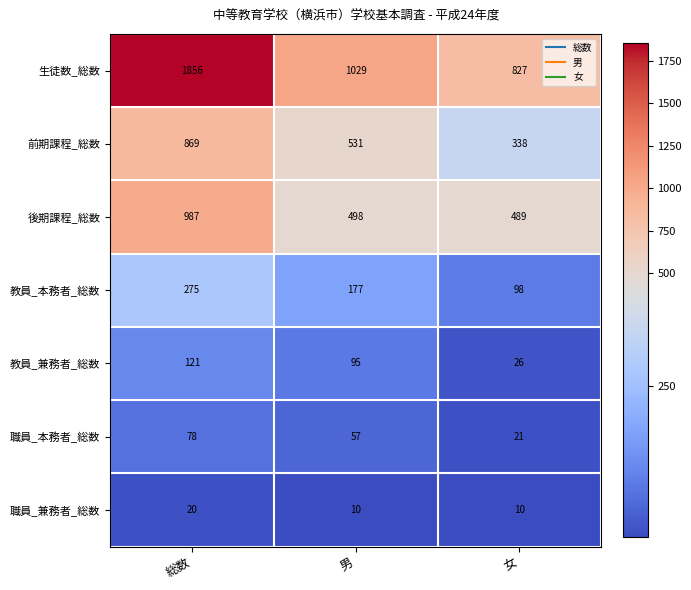

Which series has the largest total across all categories?

生徒数_総数